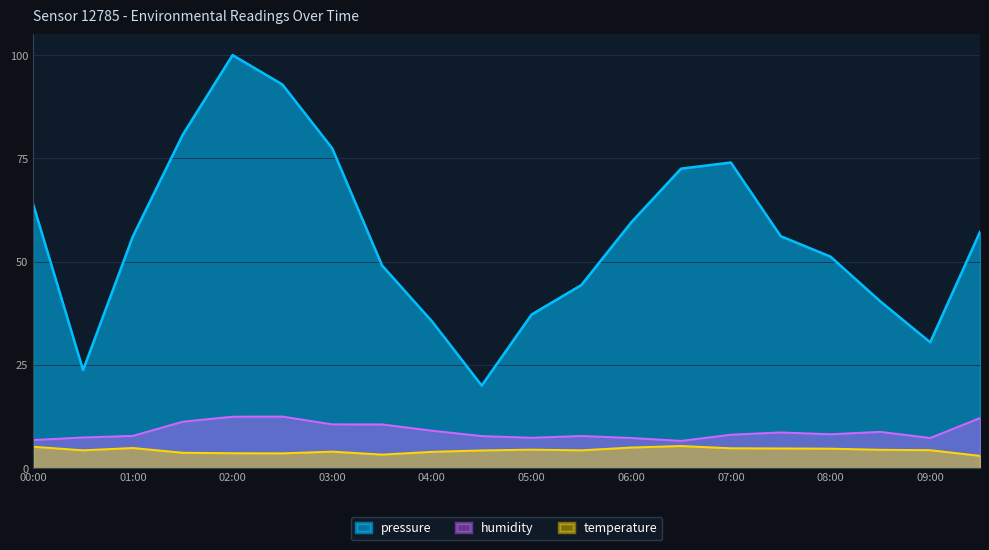

True or false: temperature has more than 0 points higher than both neighbors.

True